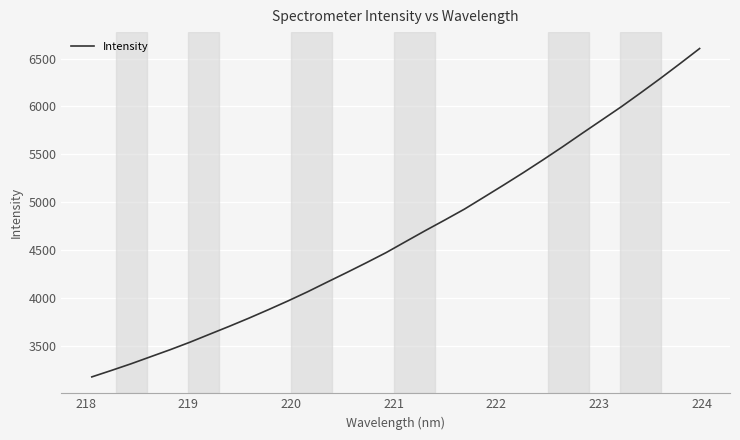

What is the minimum value shown in the chart?

3178.6